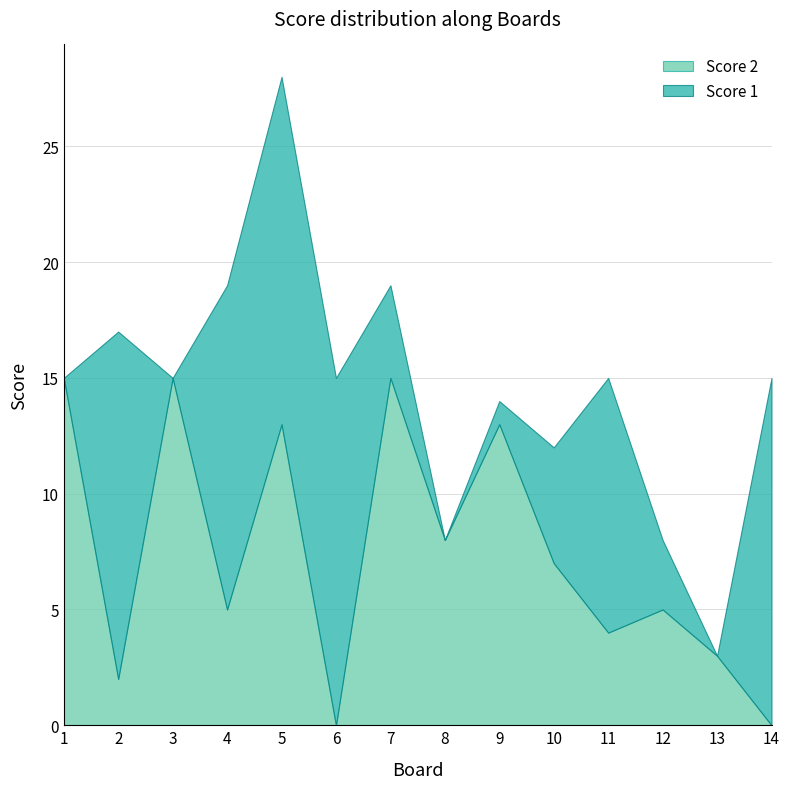

Is it true that Score 2 equals 7 at 10?

True